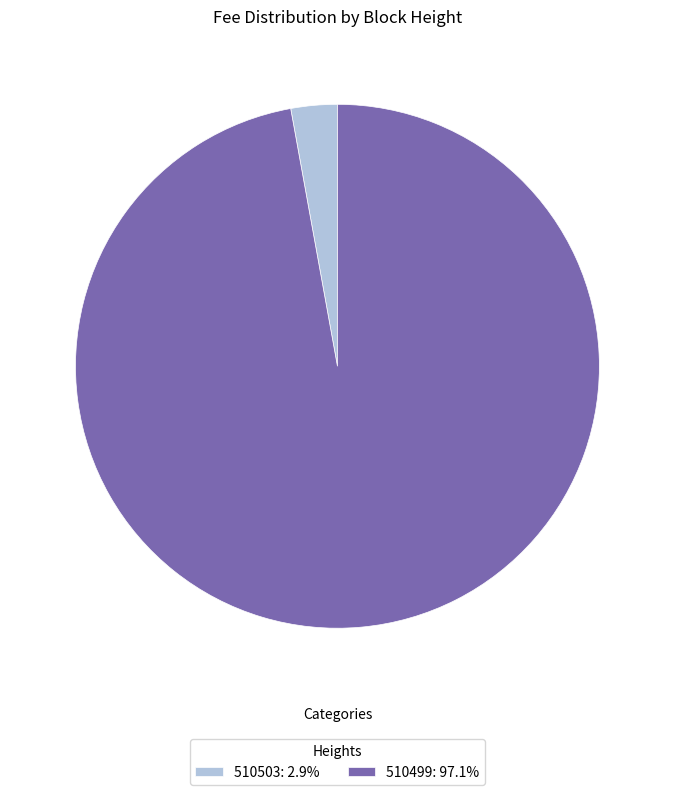

Combined, do 510503: 2.9% and 510499: 97.1% account for over 50%?

Yes